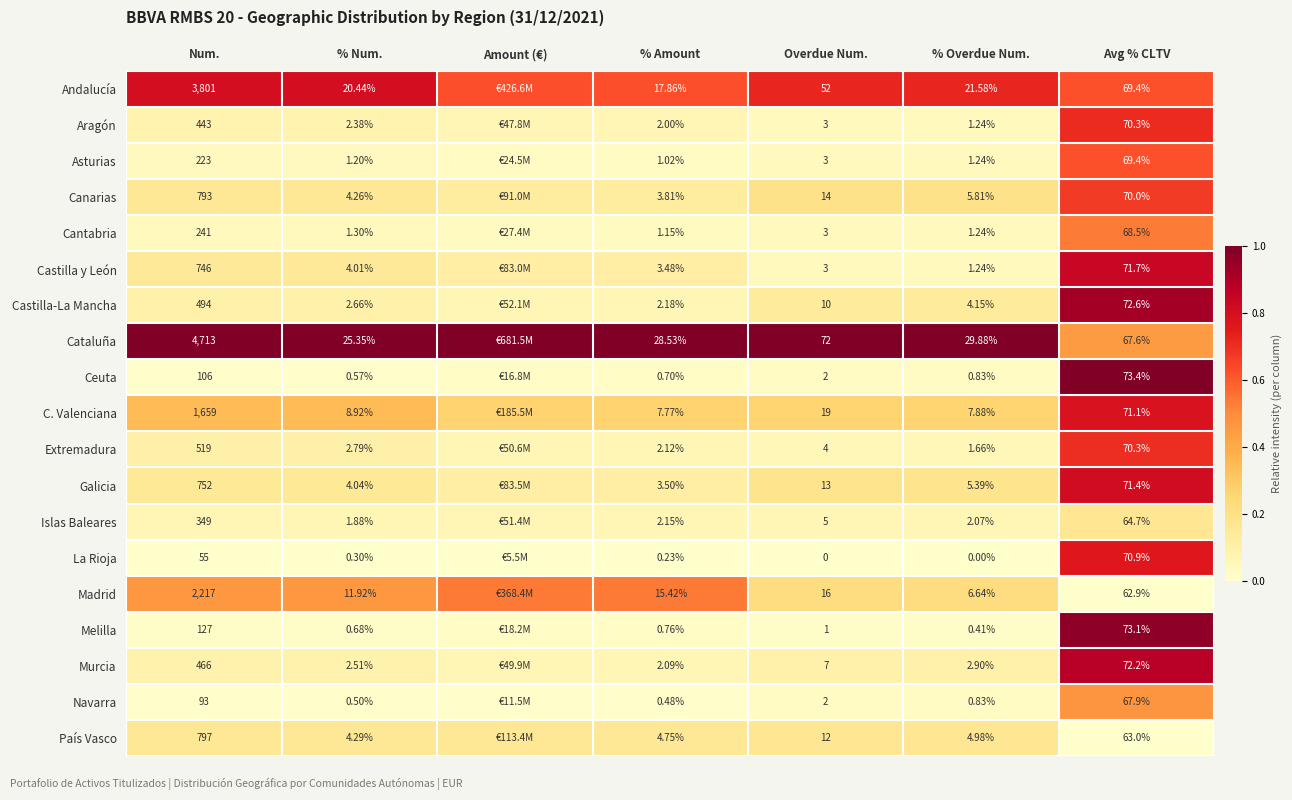

Which series changed the most between % Num. and % Amount?

Madrid